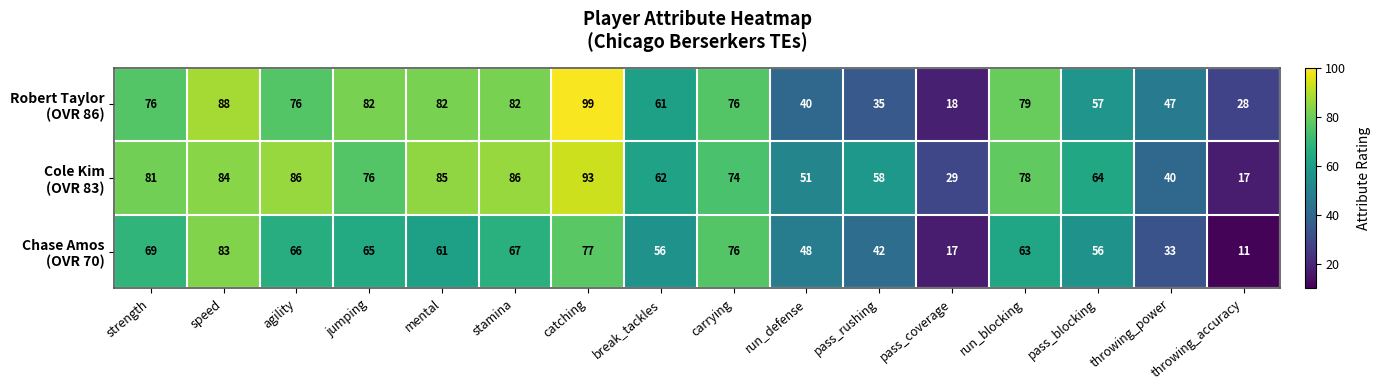

At how many categories does at least one series exceed 57?

12